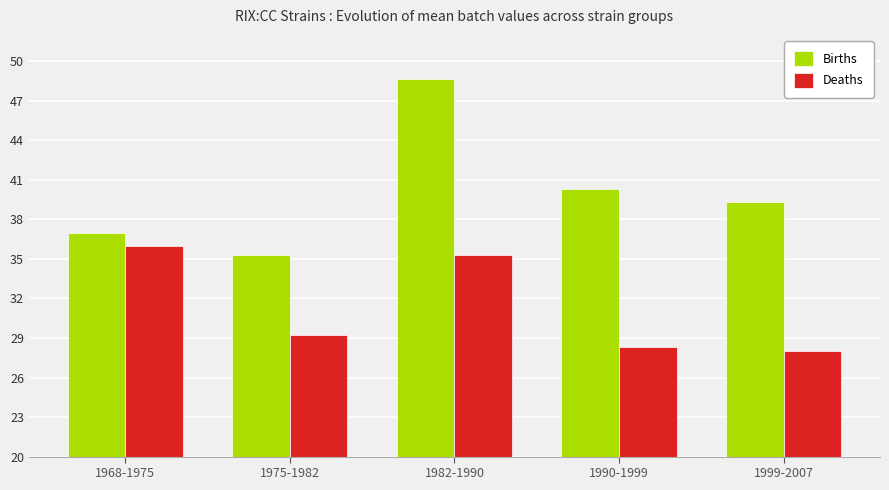

What are all the series names shown in the legend?

Births, Deaths